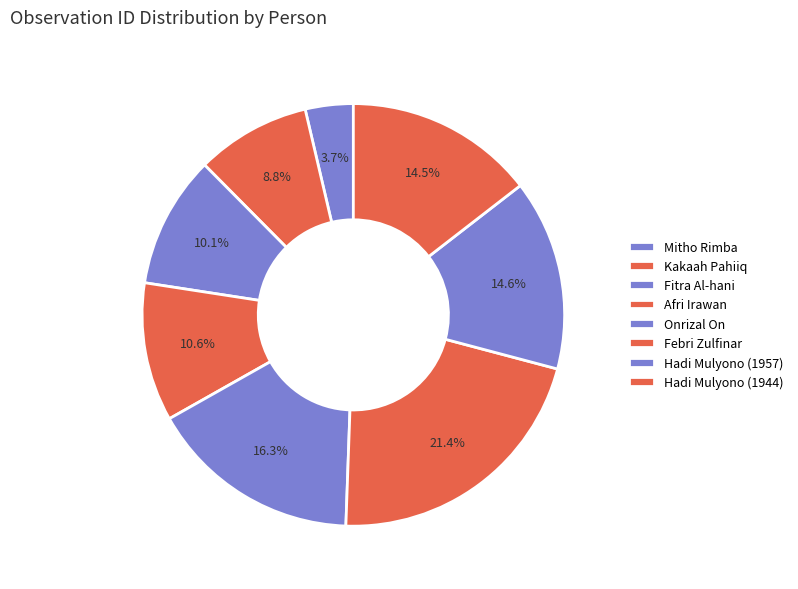

Which category has the biggest portion of the pie?

Febri Zulfinar